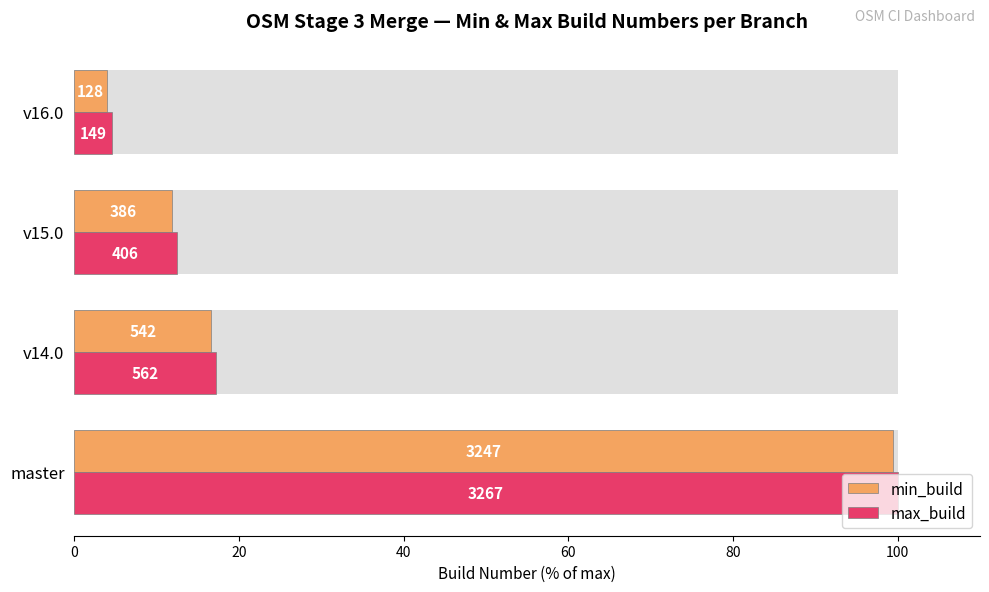

What is the minimum value for max_build?

4.6